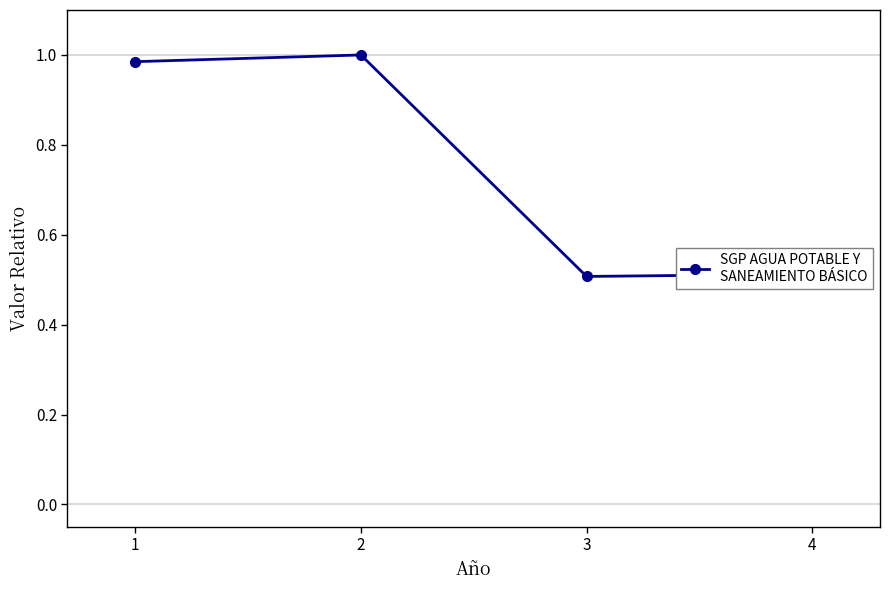

How many lines are shown in the chart?

1